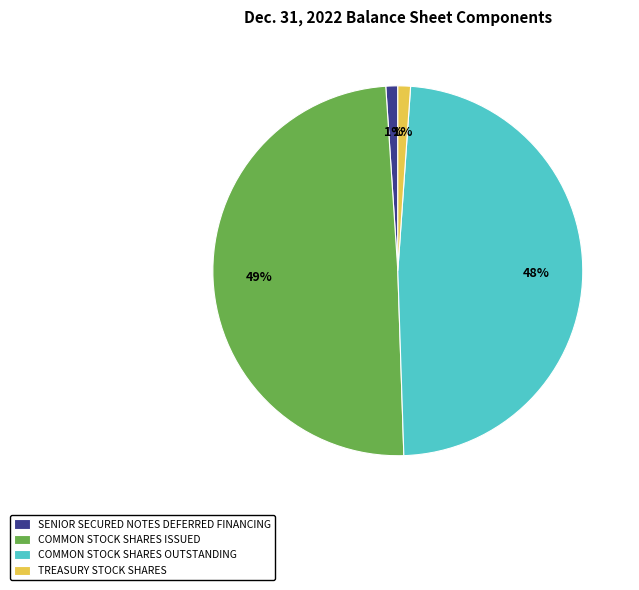

Which slice is the largest?

COMMON STOCK SHARES ISSUED